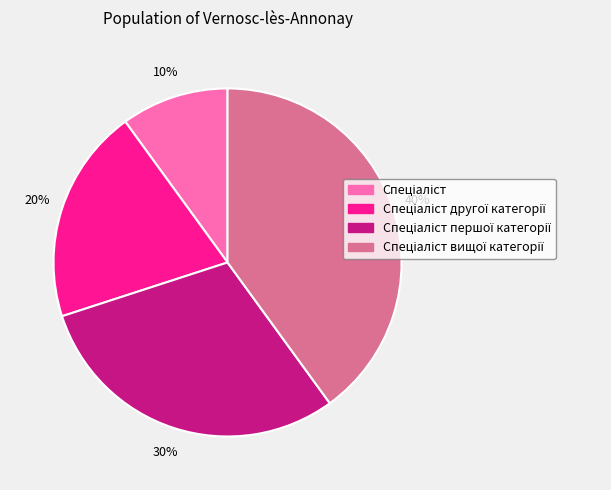

Is there any slice that represents more than half of the pie?

No